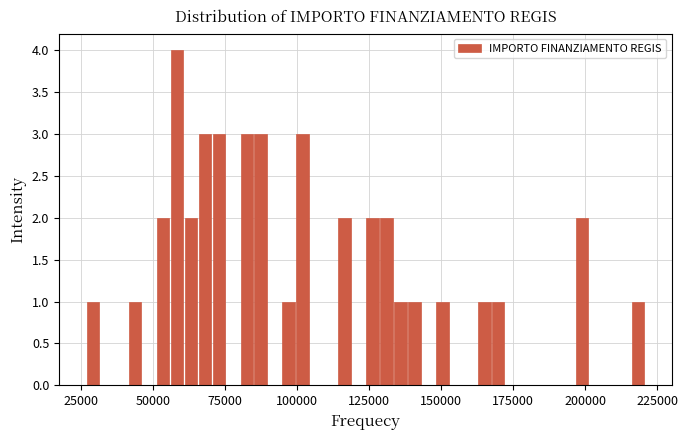

Read against the x-axis, roughly where is the centre of the tallest bar?

60000